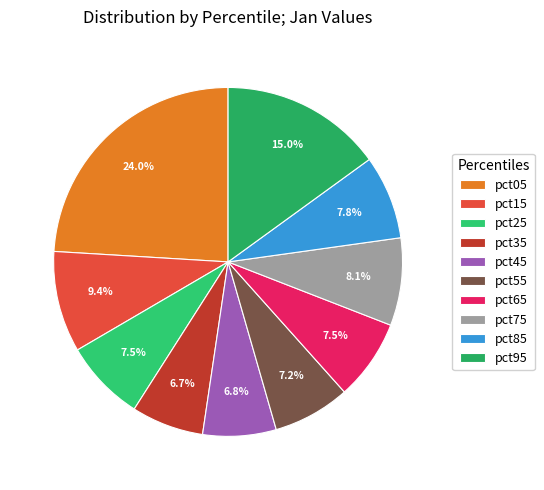

Is it true that pct75 is 22% of the pie?

False